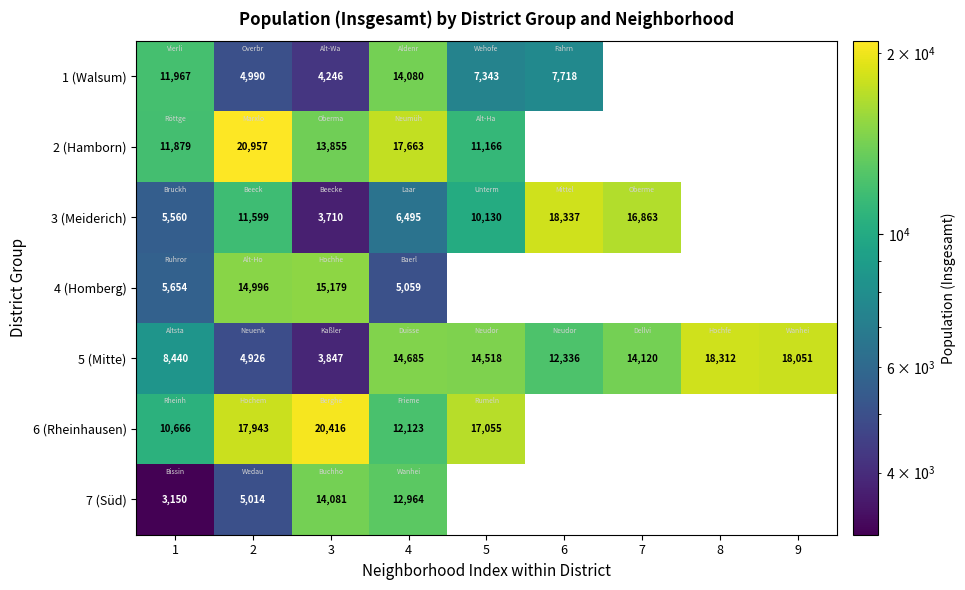

What is the spread (max minus min) of values at 4?

12604